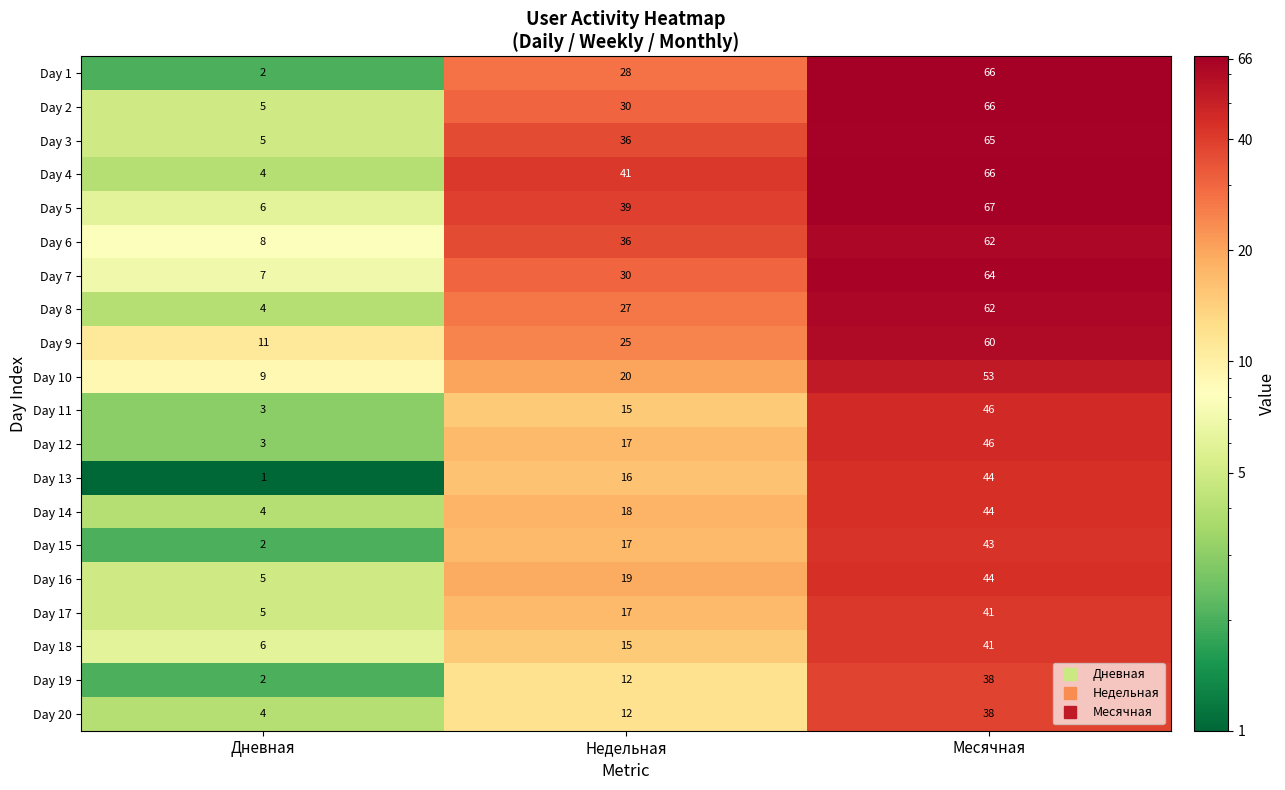

What is the spread (max minus min) of values at Недельная?

29